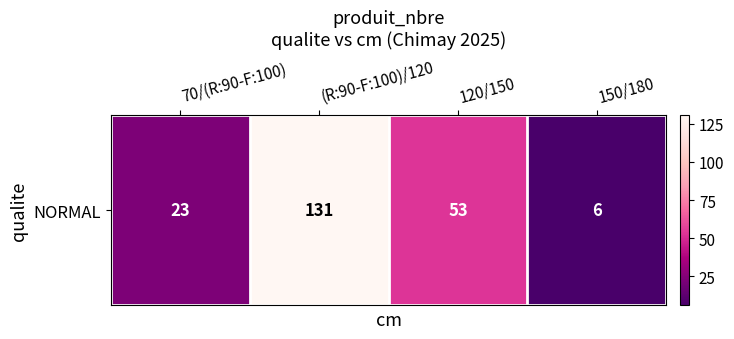

What is the average value?

53